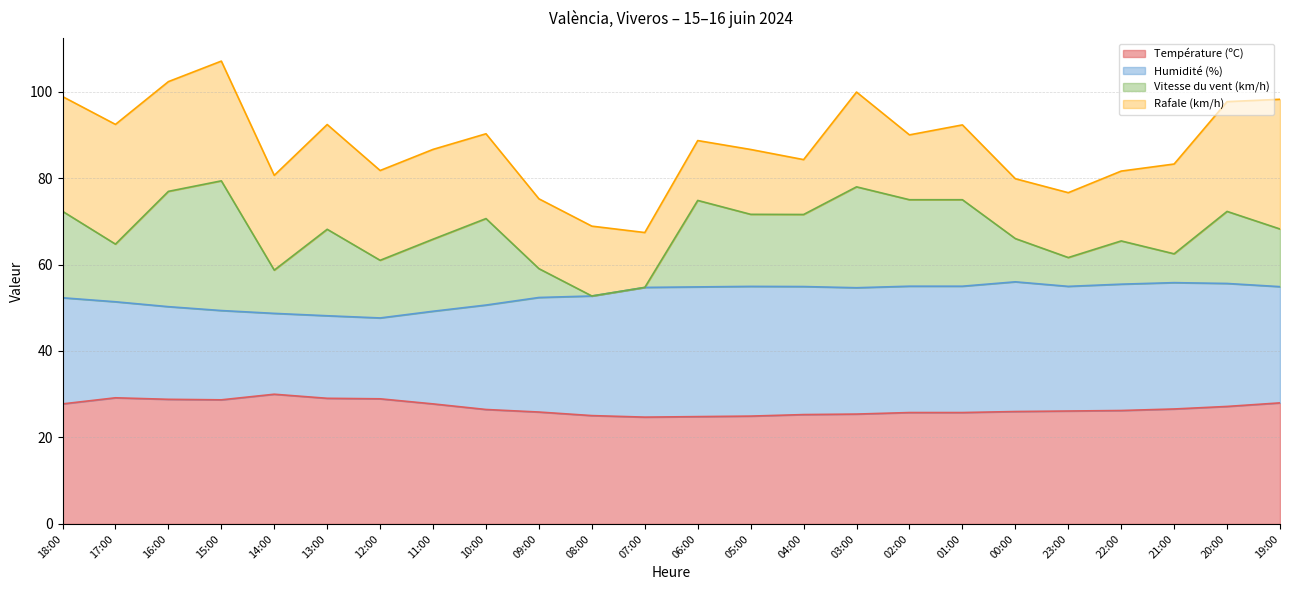

Is the value of Humidité (%) at 05:00 greater than the value of Vitesse du vent (km/h) at 02:00?

Yes